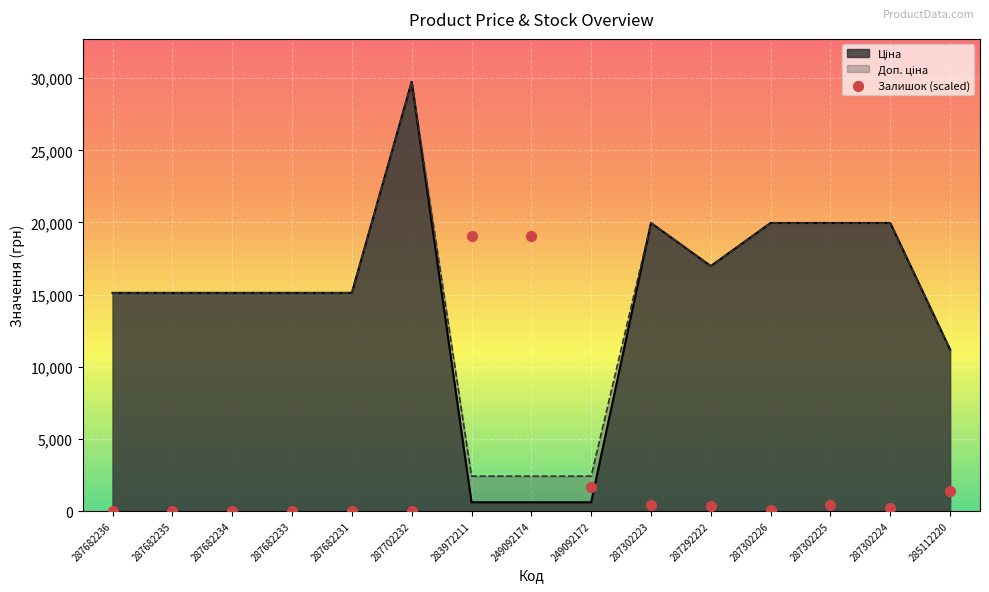

Which series contains the highest Y value?

Ціна